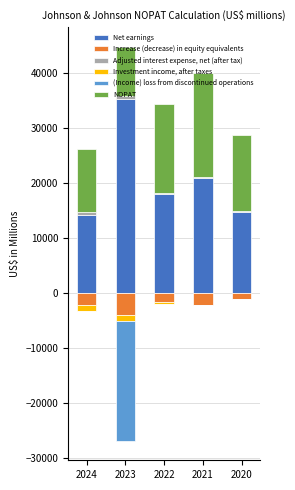

Rank the categories by (Income) loss from discontinued operations value from lowest to highest.

2023, 2024, 2022, 2021, 2020